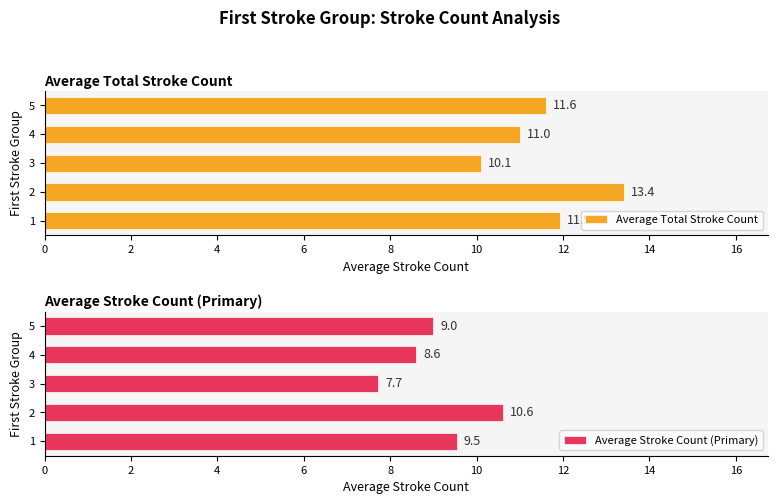

How many values in the Average Total Stroke Count series are below 11?

1